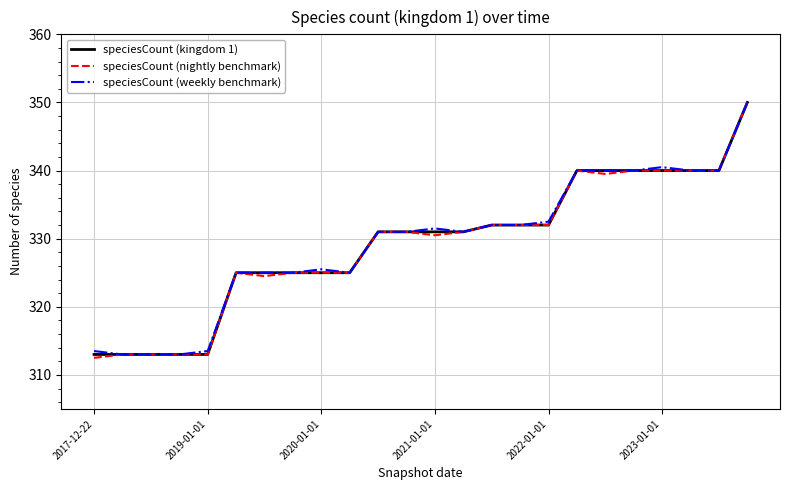

What is the maximum value shown in the chart?

350.0